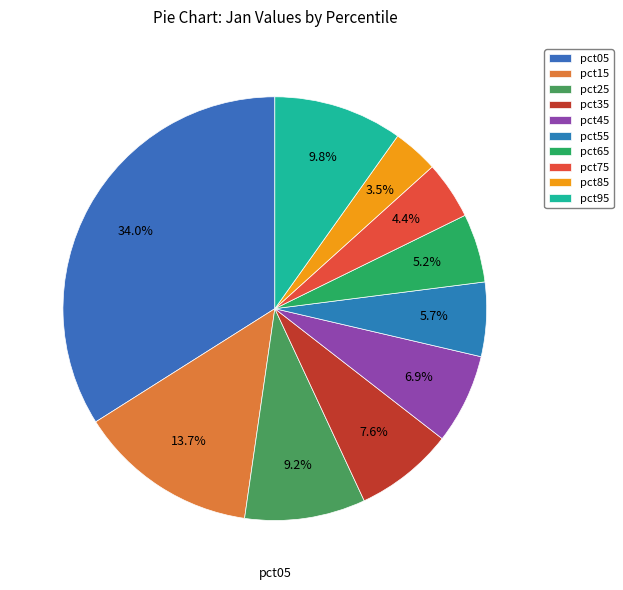

What is the change in value from pct65 to pct95?

+0.4